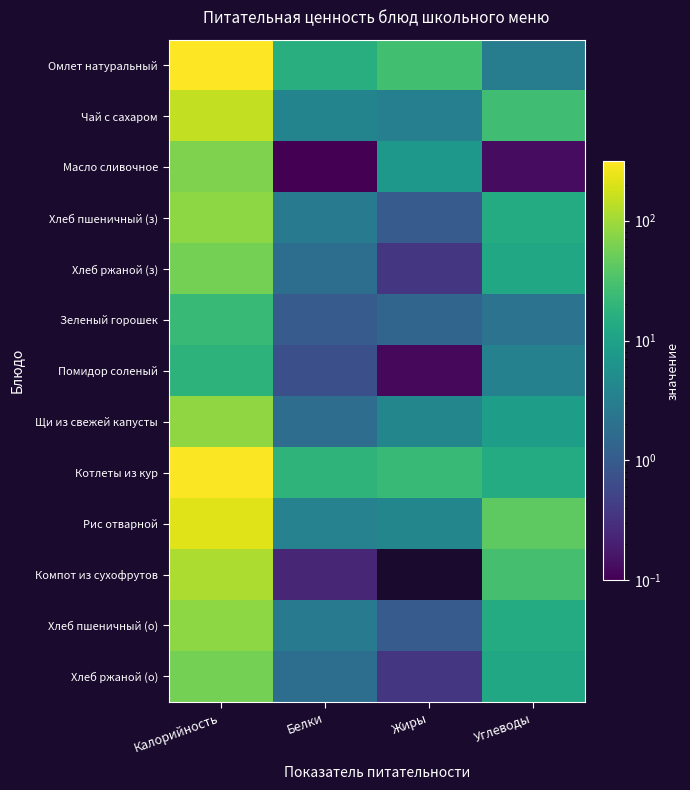

What value does the Рис отварной series have at Калорийность?

214.3